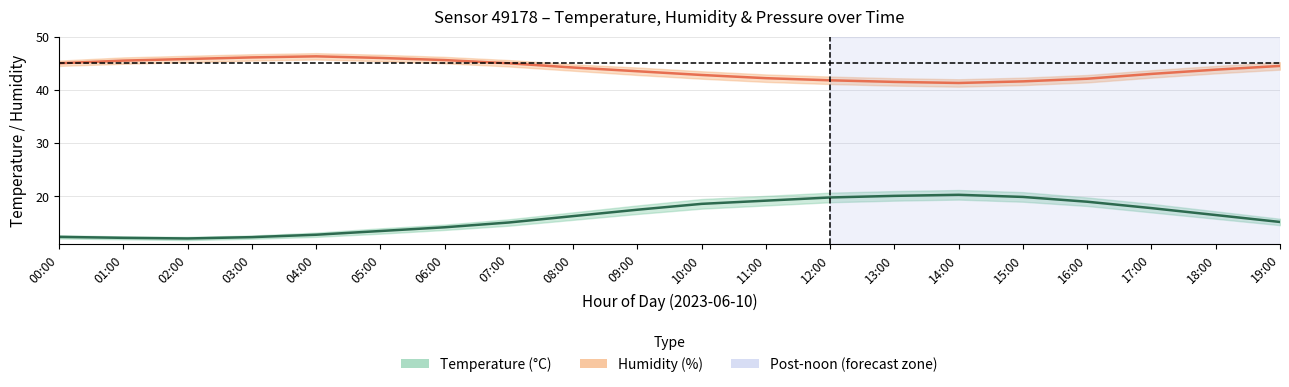

In Humidity (%), how many points are lower than both neighbors (excluding endpoints)?

1